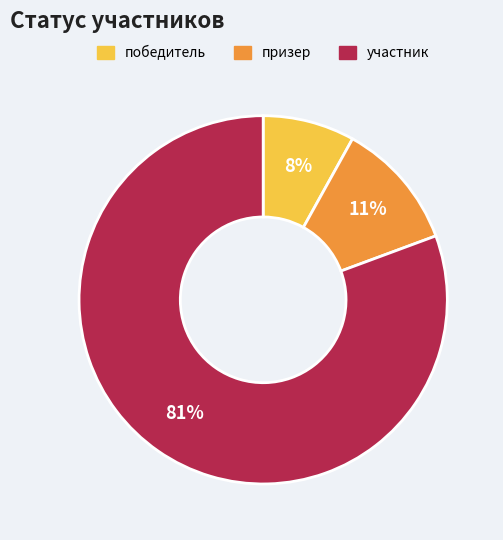

To the nearest percent, what is the difference between the призер and победитель slice percentages?

3%